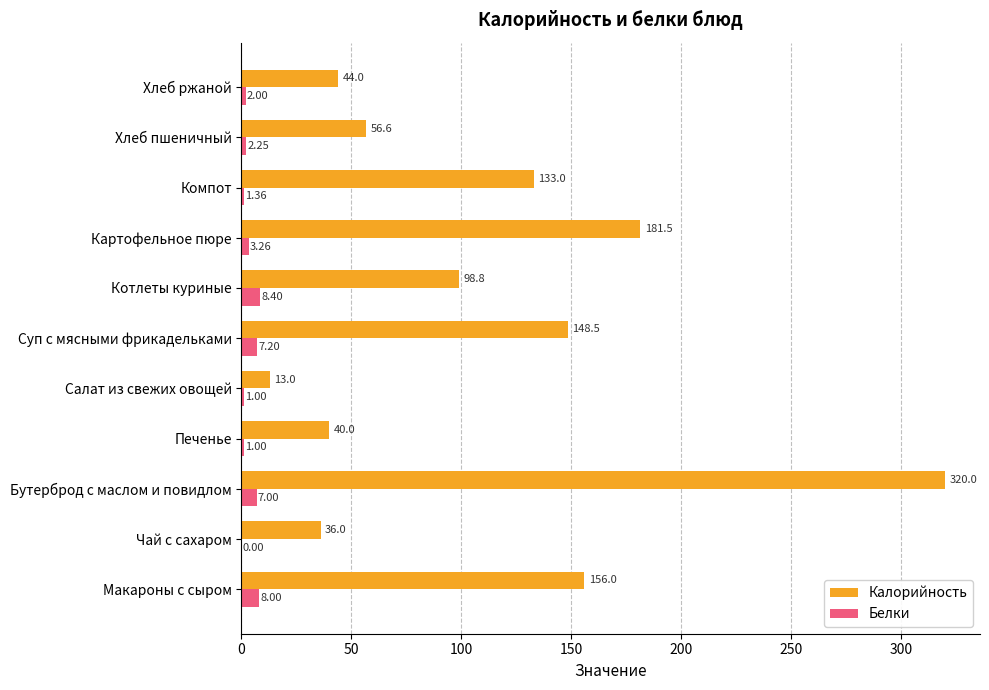

What is the sum of the Белки values at Чай с сахаром and Котлеты куриные?

8.4